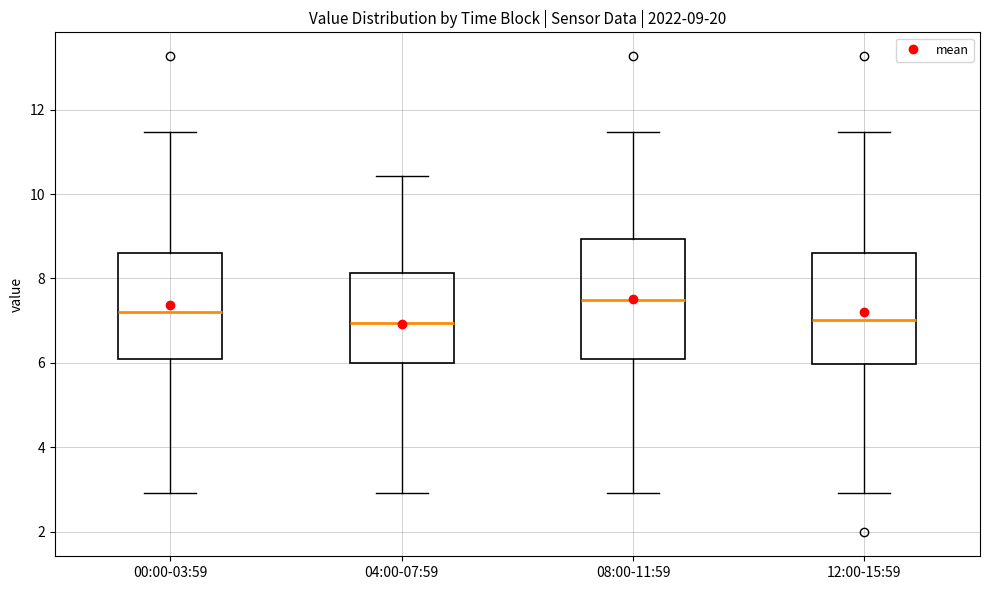

Which box has the highest median line?

08:00-11:59